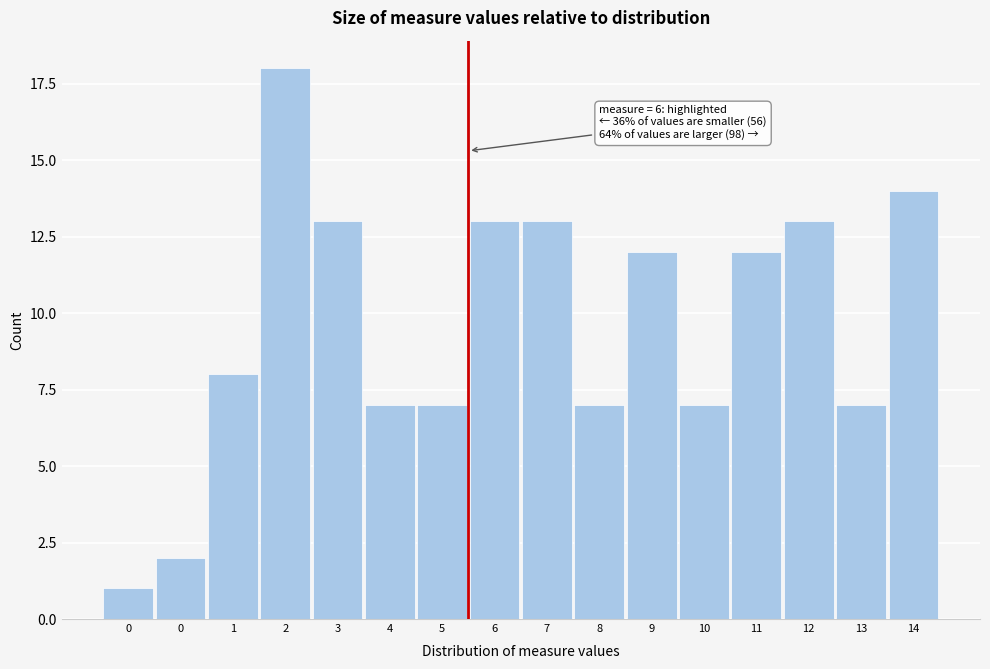

How many values are below 12?

8